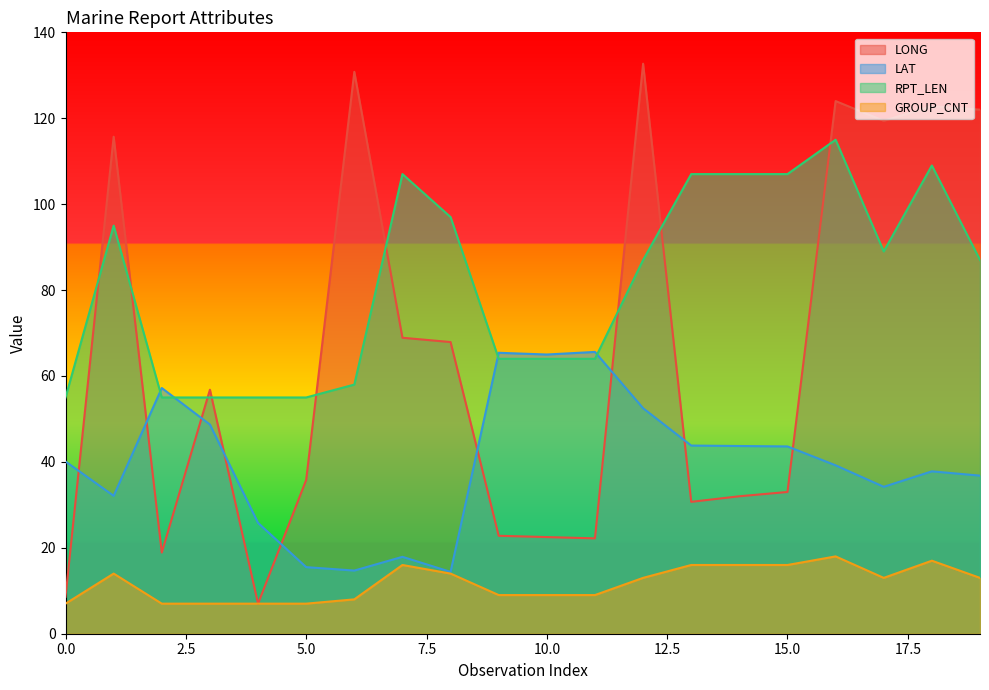

Rank the series at 3 from highest to lowest value.

LONG, RPT_LEN, LAT, GROUP_CNT